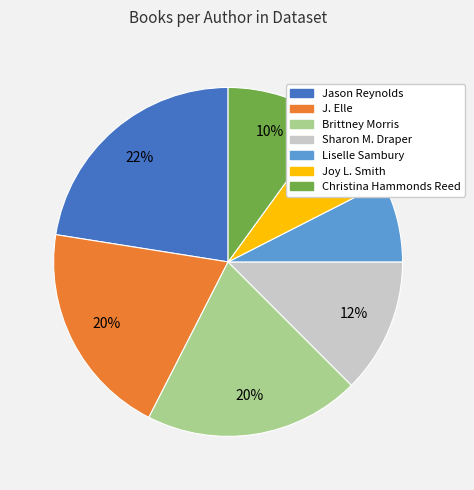

To the nearest percent, what is the average slice percentage?

14%